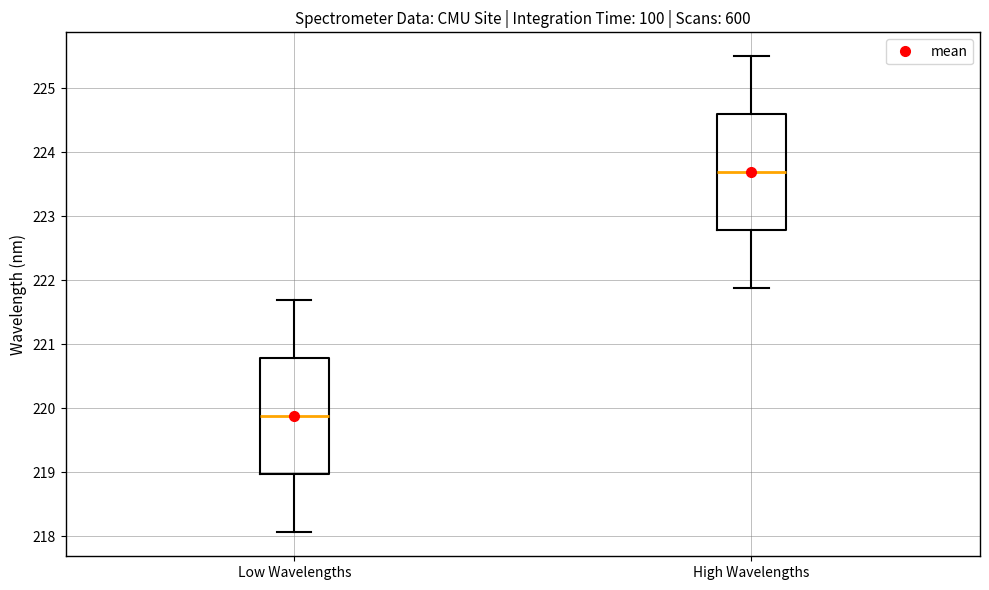

Reading left to right, transcribe this box plot: for each box, give where its median line is, the range the box spans, and where its two whiskers end, as read against the y-axis. The values are not printed on the chart, so give them approximately, as read against the axis.

Low Wavelengths: median 219.9, box 219.0 to 220.8, whiskers 218.1 to 221.7
High Wavelengths: median 223.7, box 222.8 to 224.6, whiskers 221.9 to 225.5